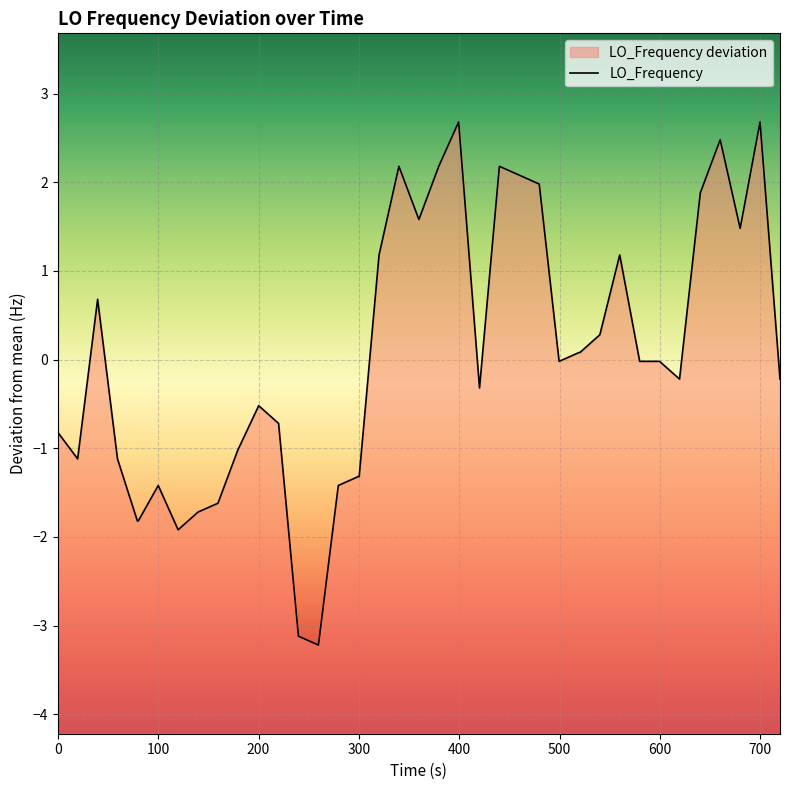

What is the greatest value displayed?

2.7